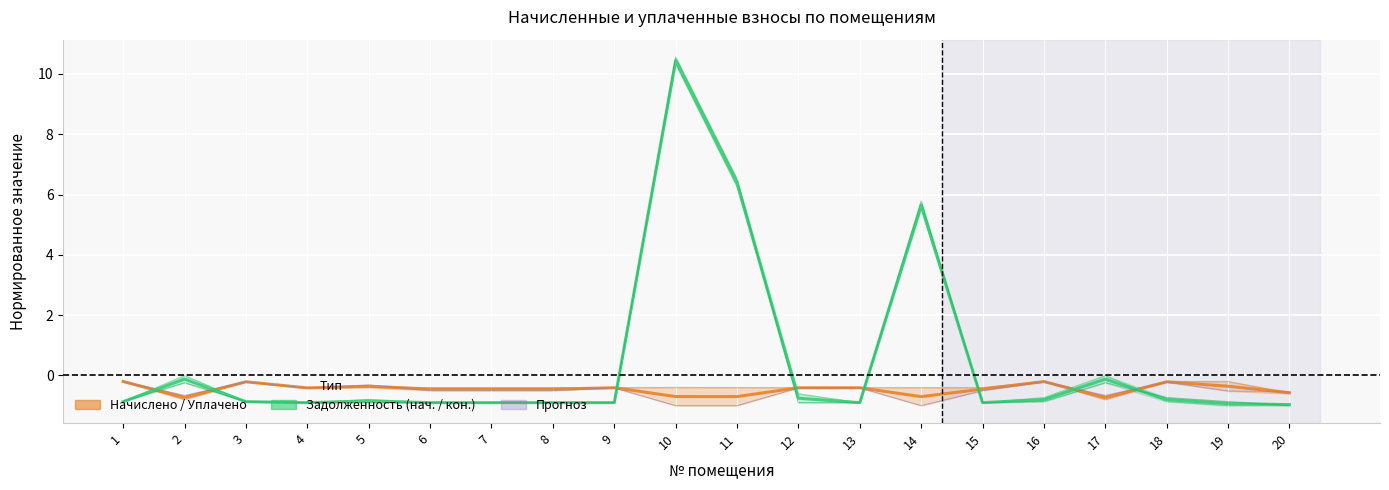

Which has a higher value, 8 or 7?

7